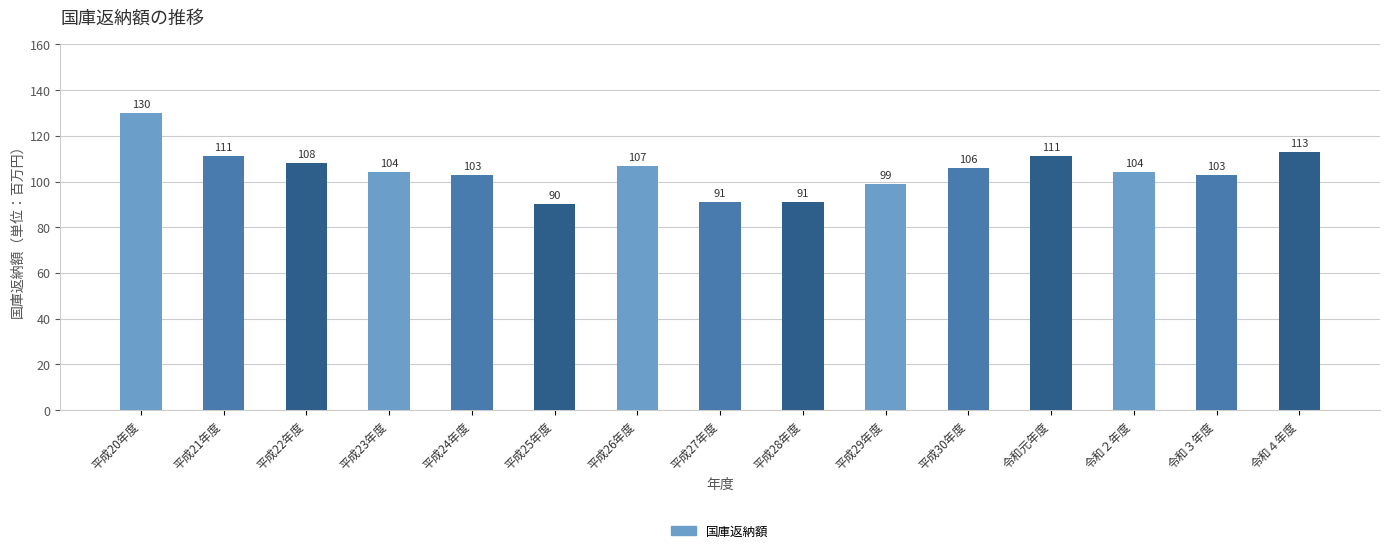

What is the value of the 3rd bar from the left?

108